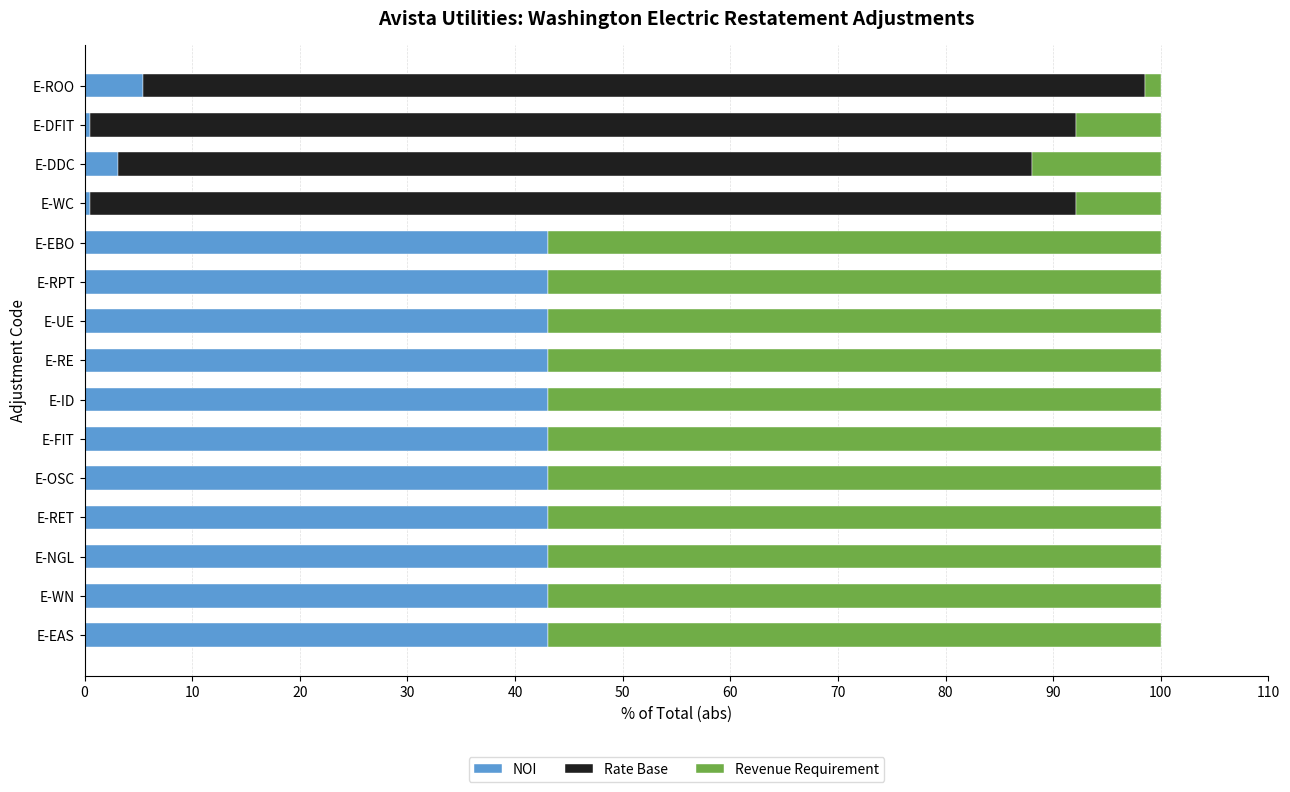

At which label is NOI closest to 21?

E-ROO